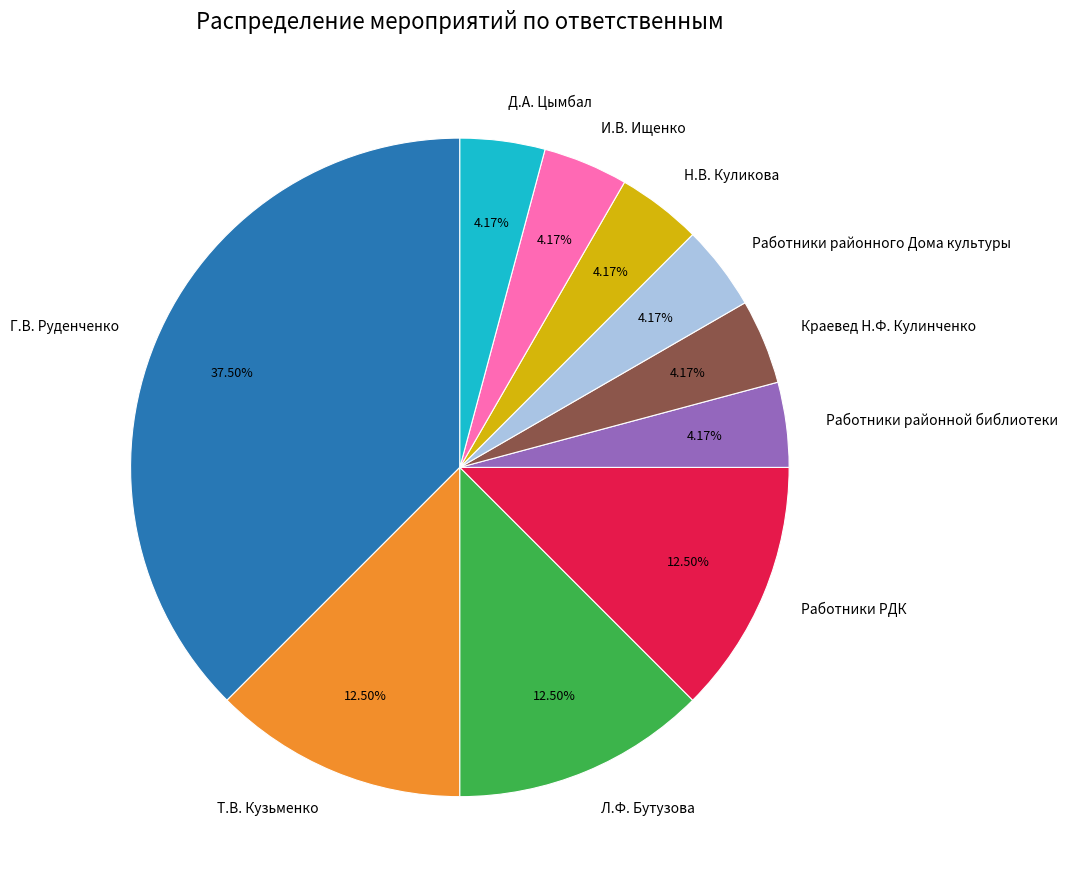

Does Работники РДК account for over 50% of the chart?

No